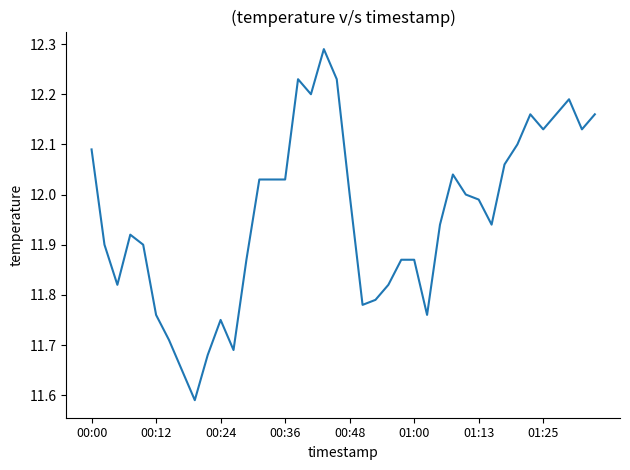

What is the difference between the maximum and minimum values?

0.7